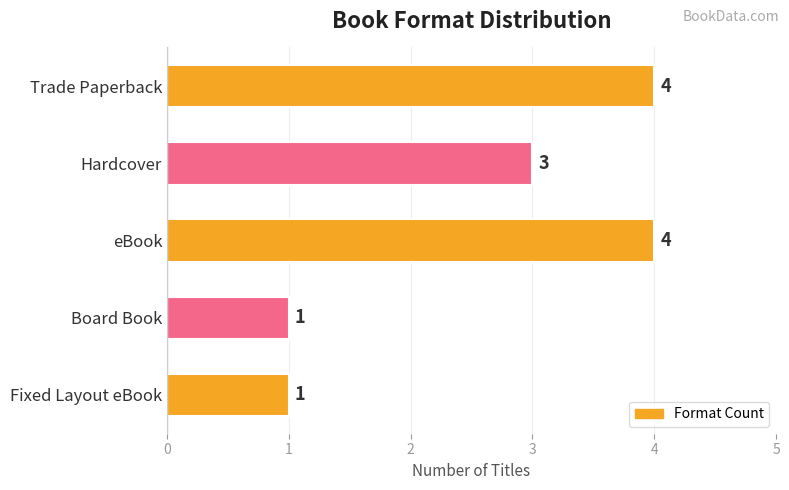

Which has a higher value, Trade Paperback or Hardcover?

Trade Paperback